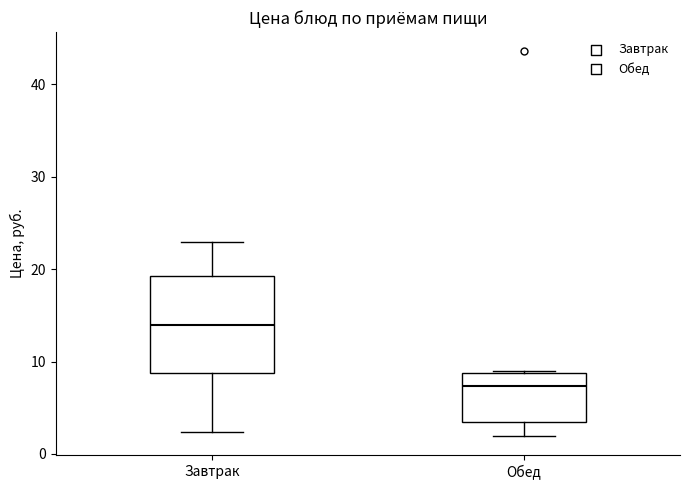

Reading left to right, transcribe this box plot: for each box, give where its median line is, the range the box spans, and where its two whiskers end, as read against the y-axis. The values are not printed on the chart, so give them approximately, as read against the axis.

Завтрак: median 14, box 9 to 19, whiskers 2 to 23
Обед: median 7, box 3 to 9, whiskers 2 to 9